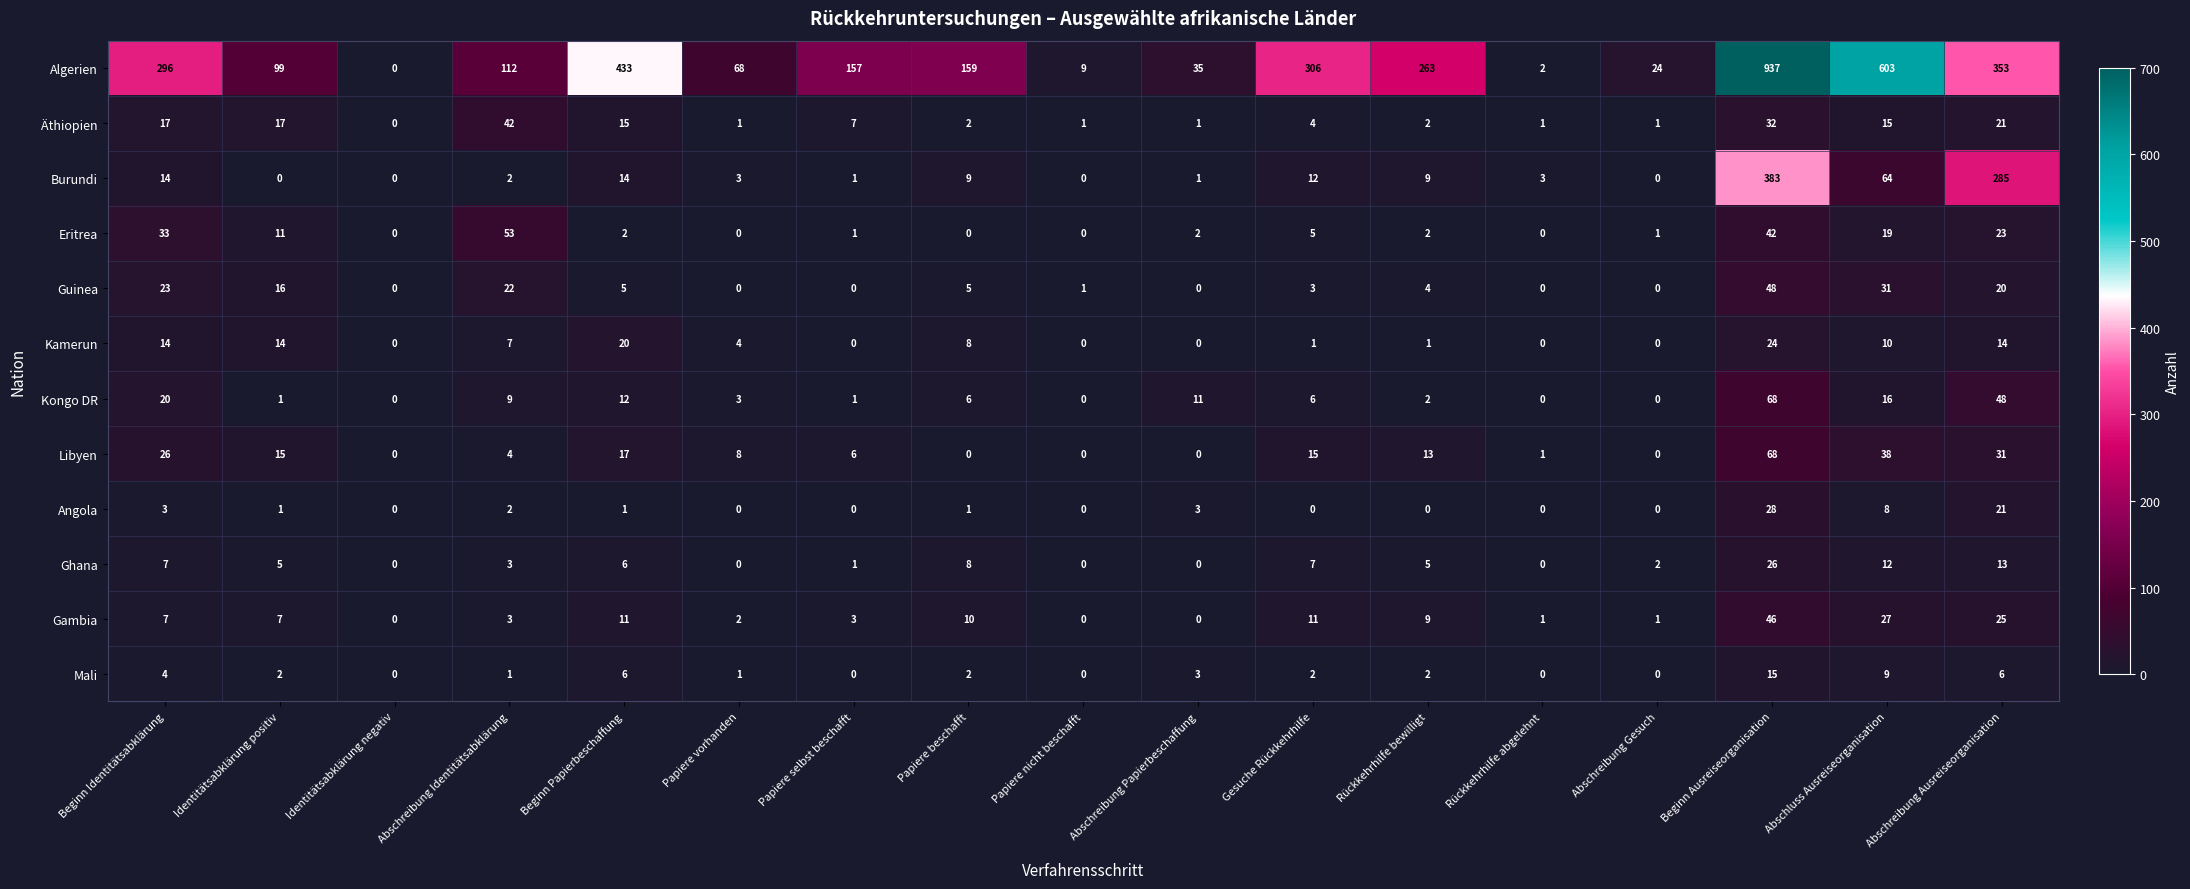

The Algerien series shows 463 at Abschreibung Ausreiseorganisation. True or false?

False